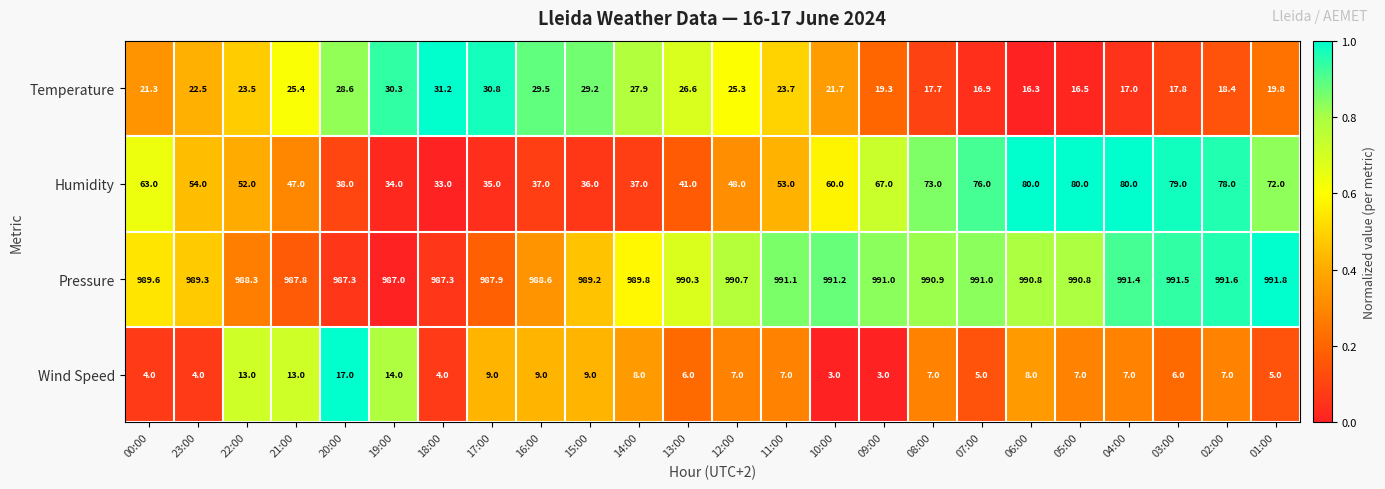

Is the value of Pressure at 02:00 greater than the value of Wind Speed at 16:00?

Yes